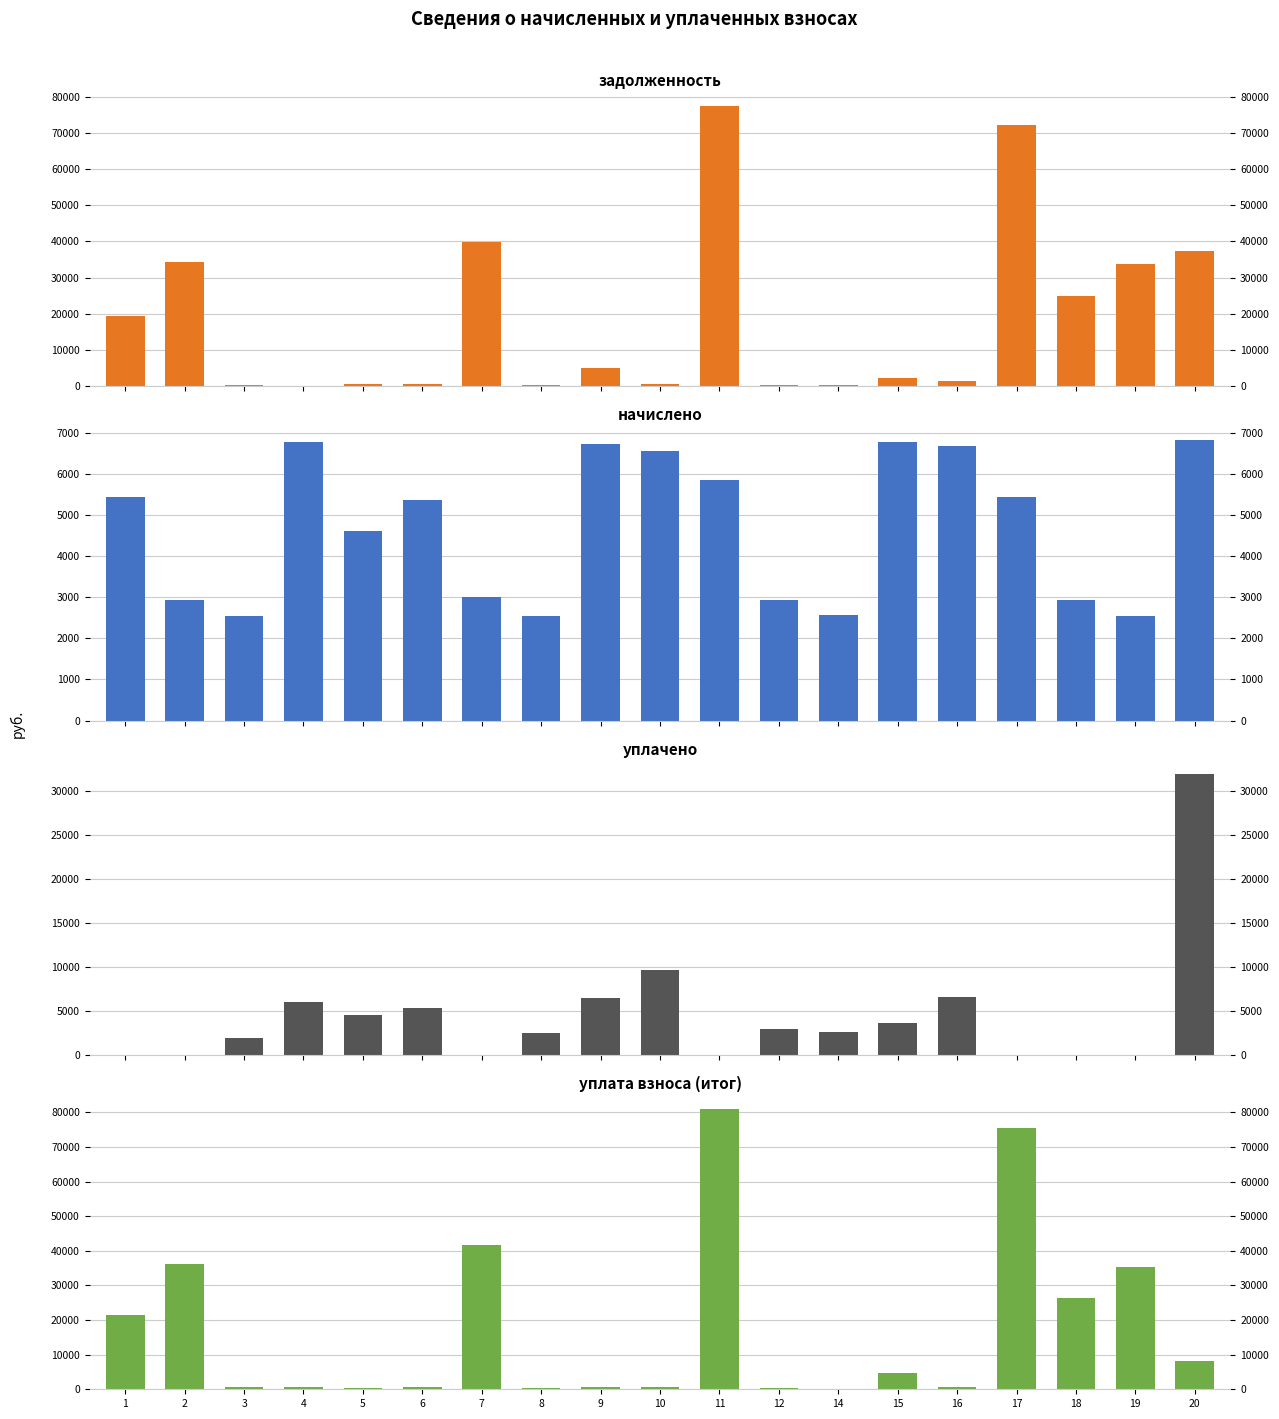

Which series changed the most between 10 and 12?

уплачено